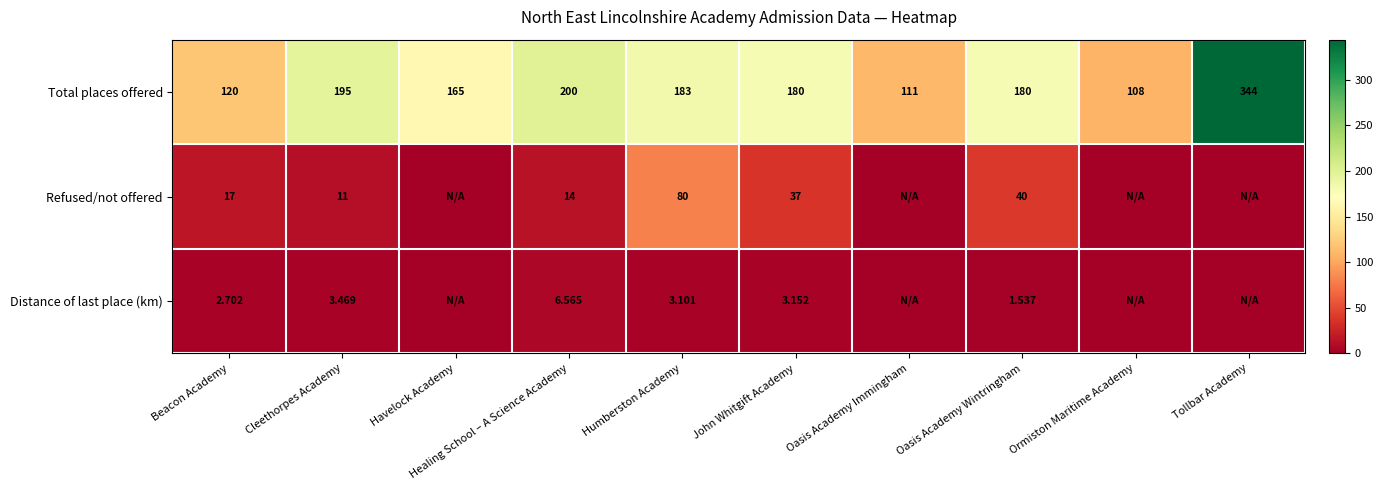

Which label corresponds to the largest value in the chart?

Tollbar Academy